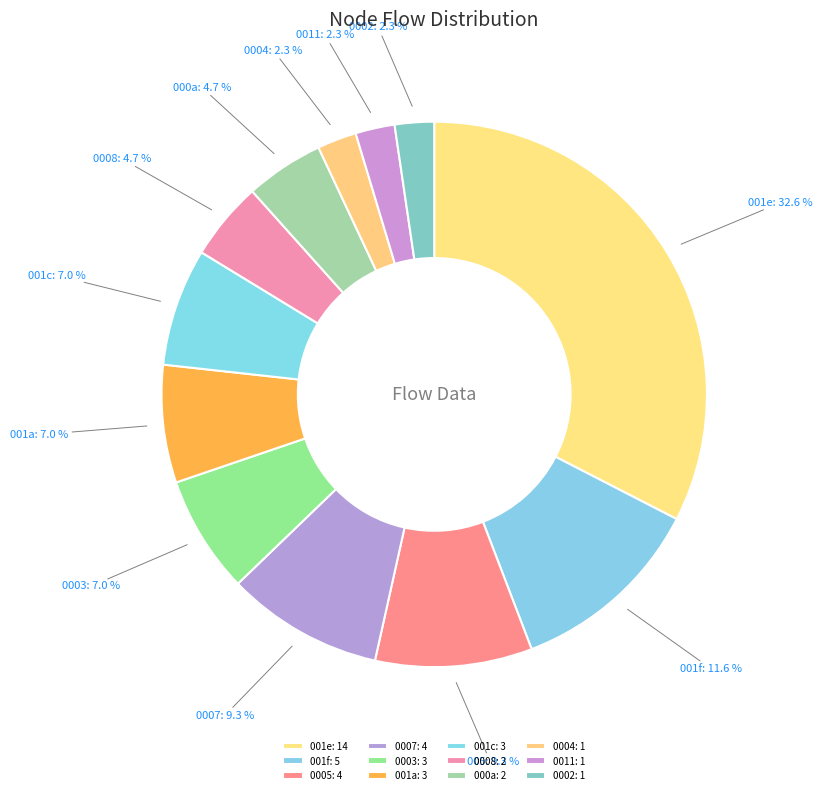

Approximately how many times larger is the value at 0002 compared to 001a?

0.3